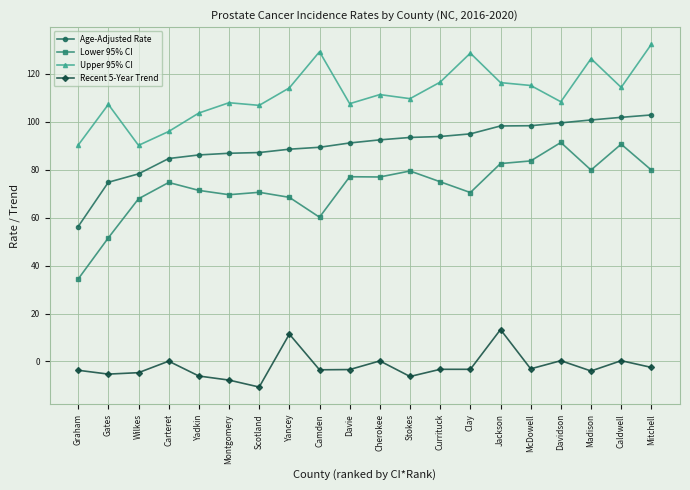

What position from the left is Davidson?

17